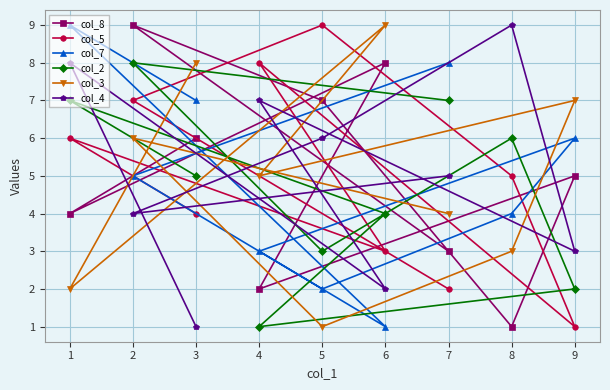

What is the sum of all col_3 values?

45